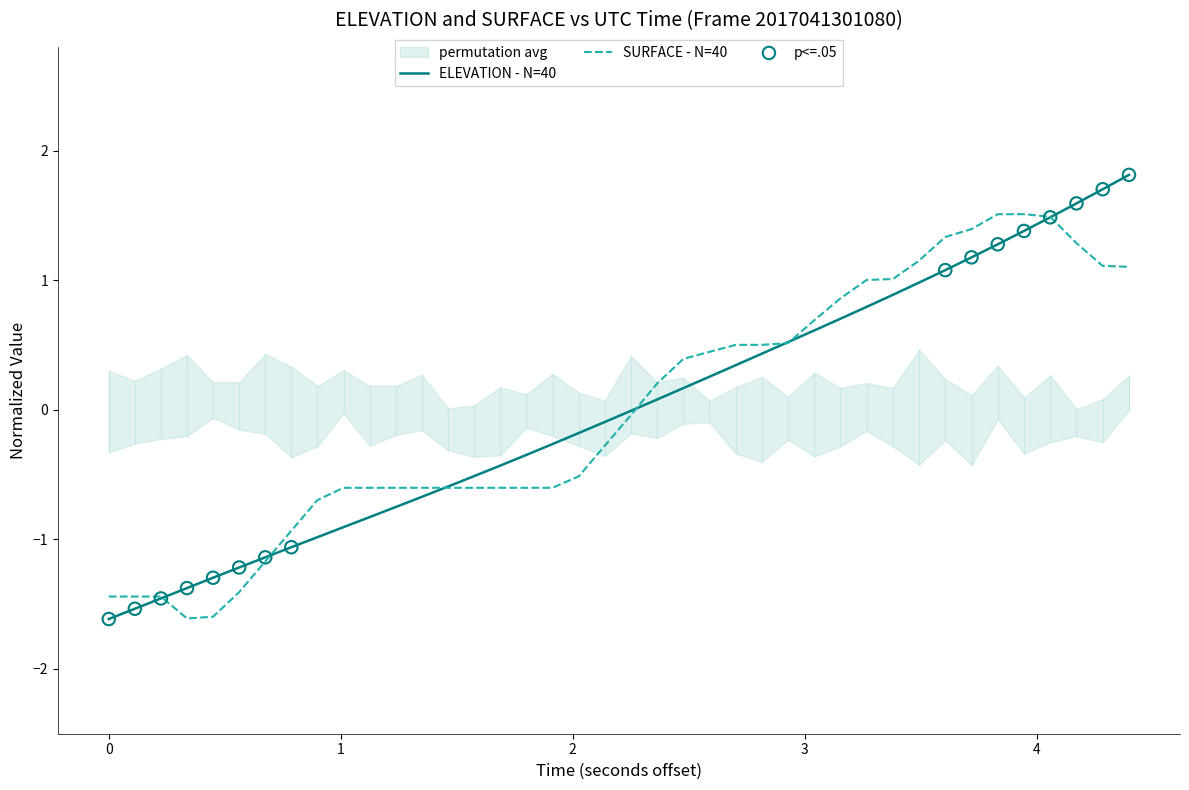

Which series contains the highest Y value?

ELEVATION